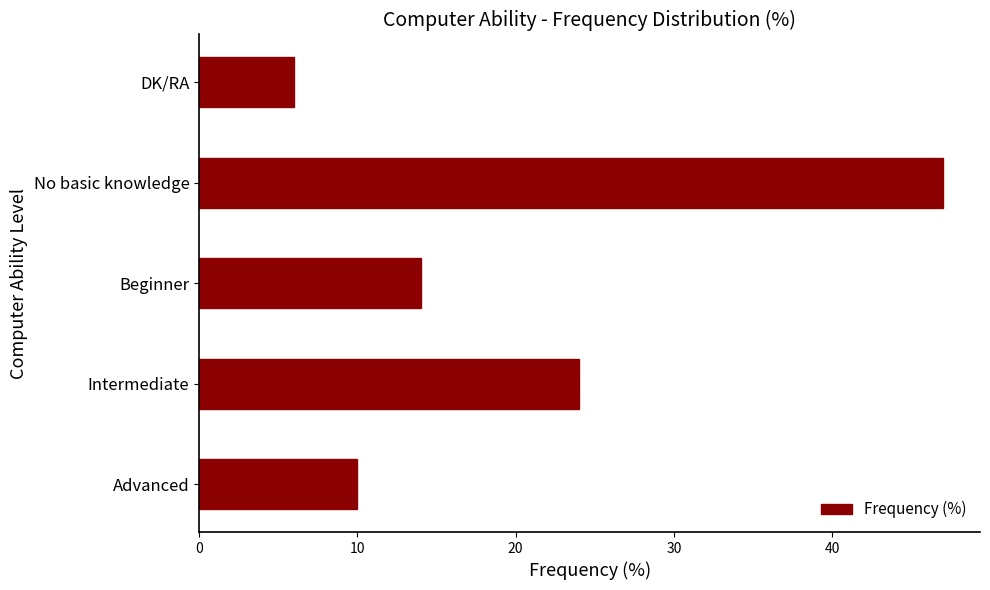

List the labels in order of value, largest first.

No basic knowledge, Intermediate, Beginner, Advanced, DK/RA